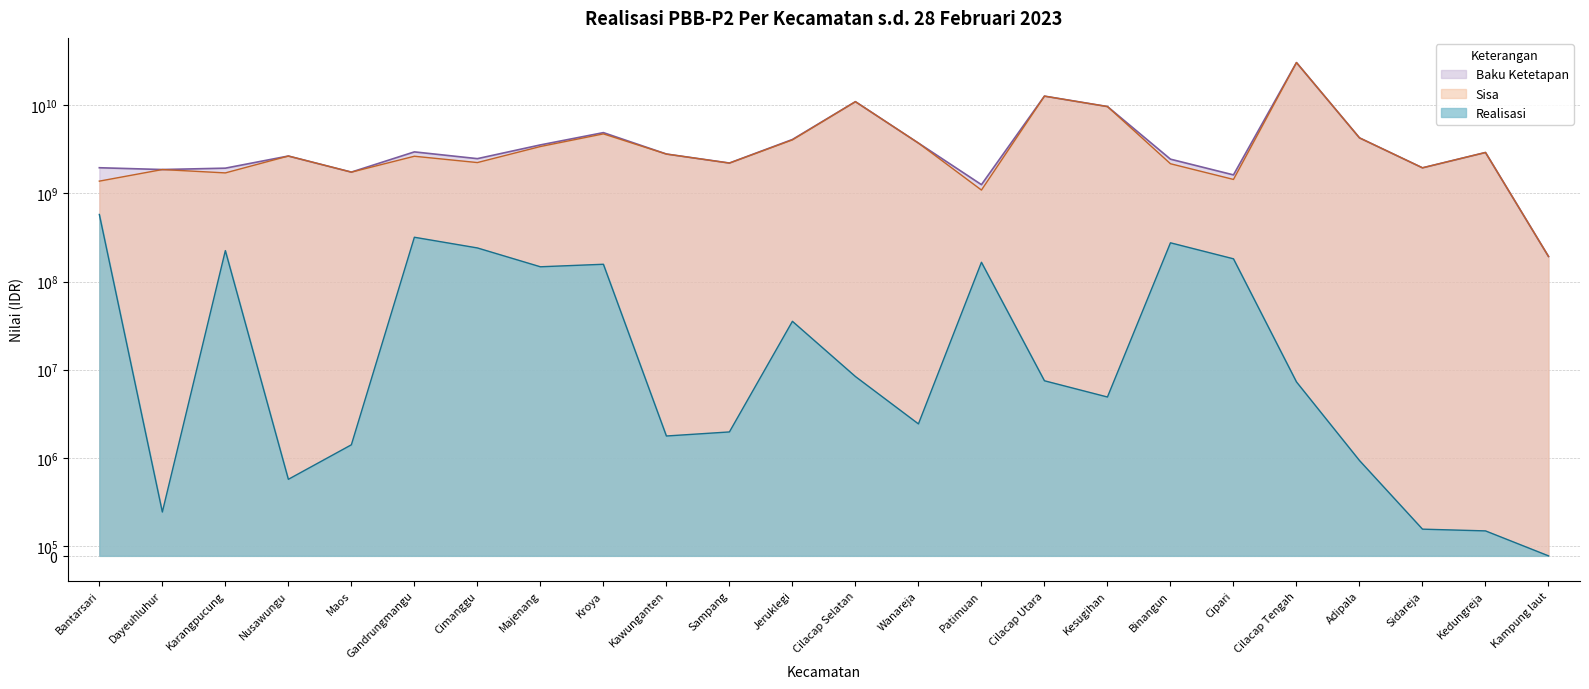

Where is the first local minimum for Realisasi?

Dayeuhluhur